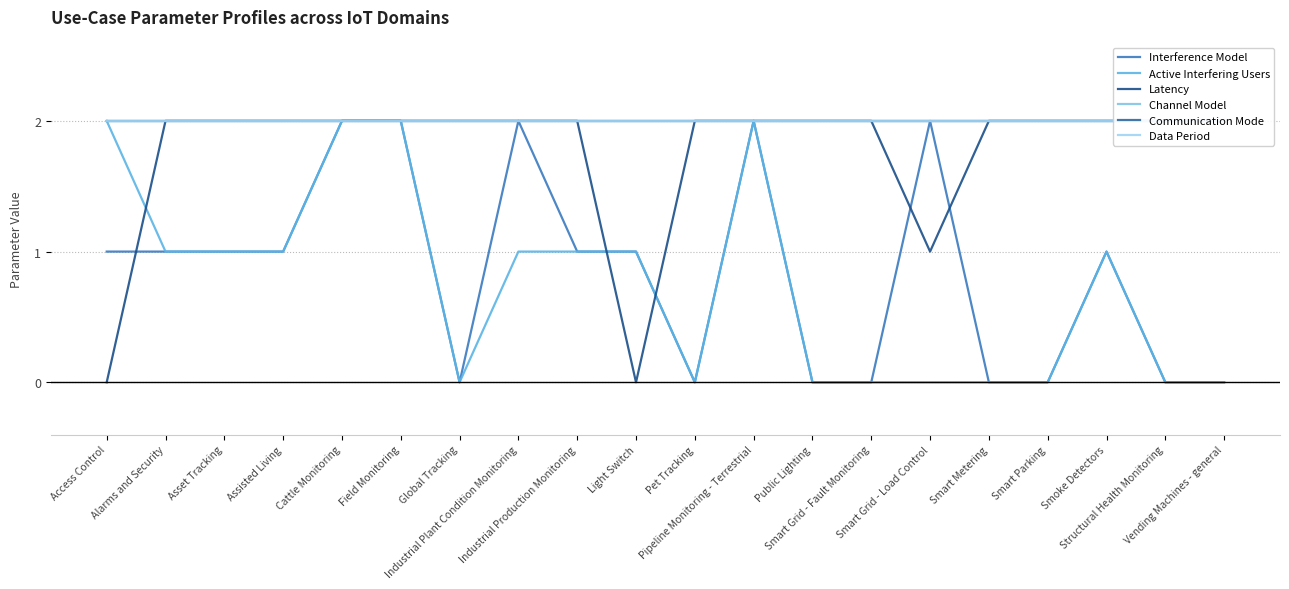

At which category is the sum across all series the highest?

Cattle Monitoring